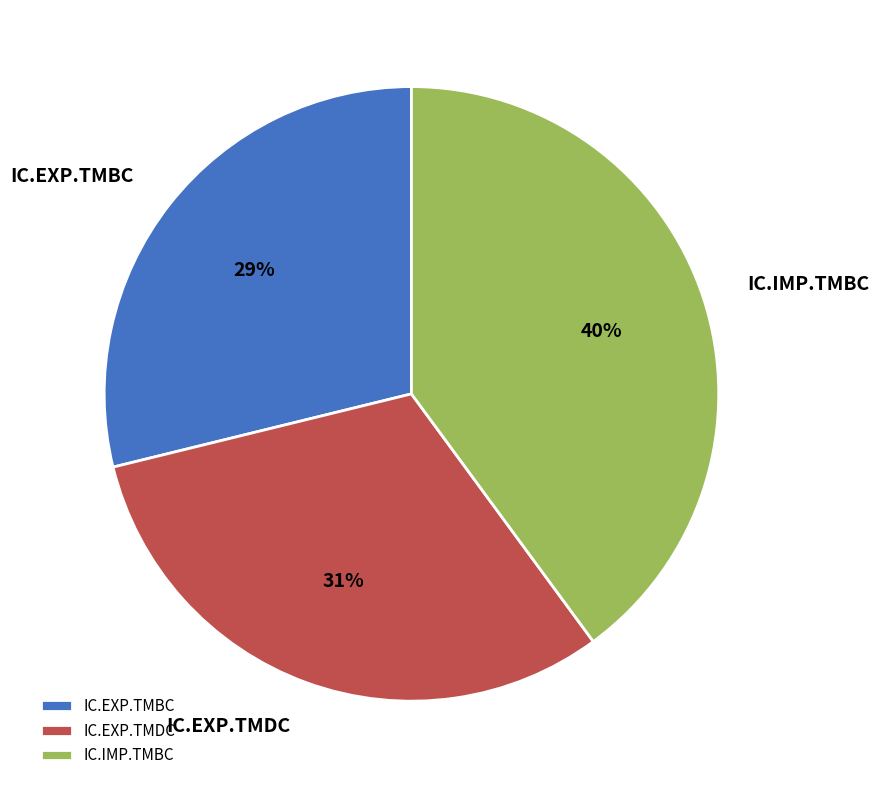

Combined, do IC.IMP.TMBC and IC.EXP.TMDC account for over 50%?

Yes